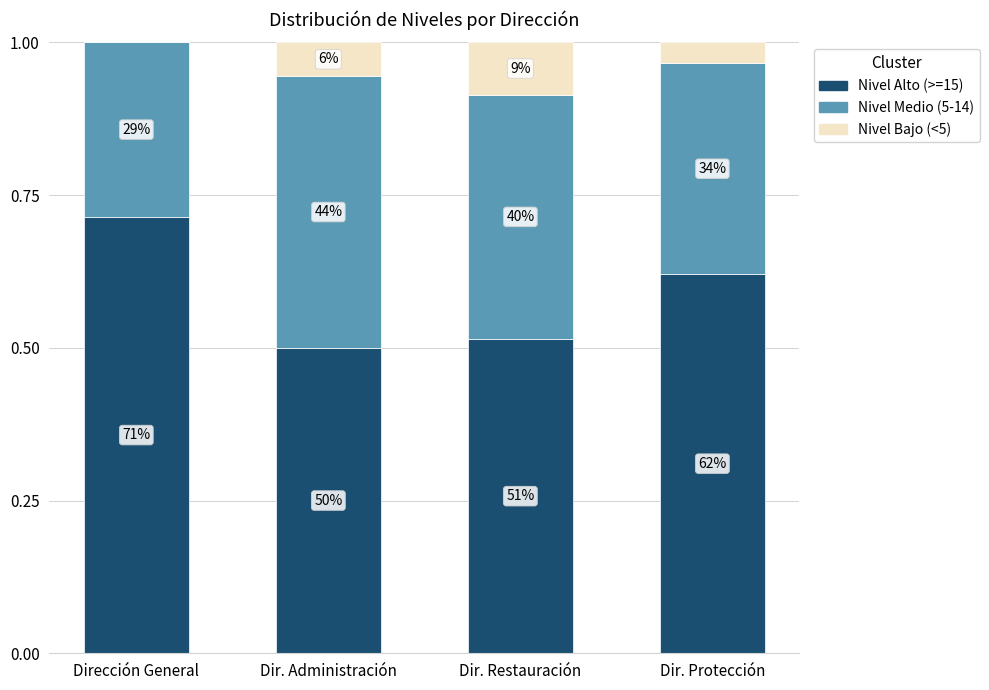

True or false: Nivel Alto (>=15) has a value of 0.2 at Dir. Restauración.

False